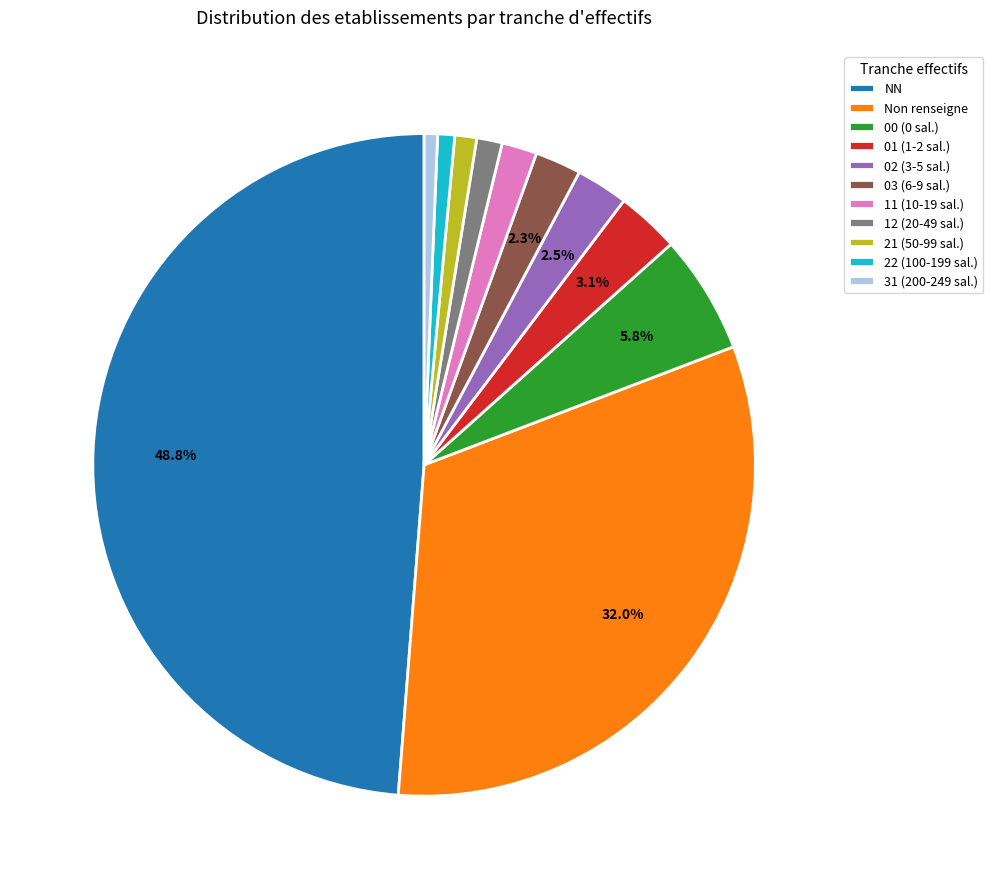

Approximately how many times larger is the value at NN compared to 31 (200-249 sal.)?

74.8